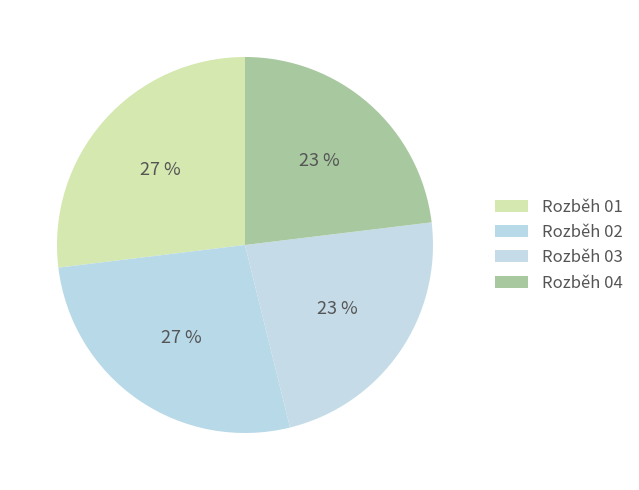

To the nearest percent, what is the difference between the largest and smallest slice percentages?

4%